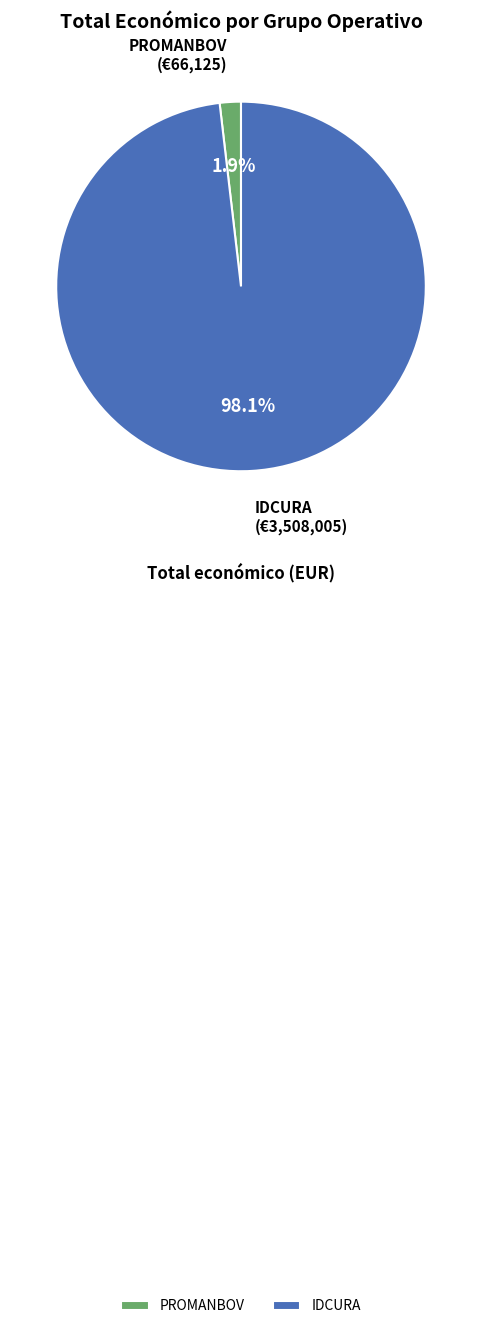

Which slice is the largest?

IDCURA